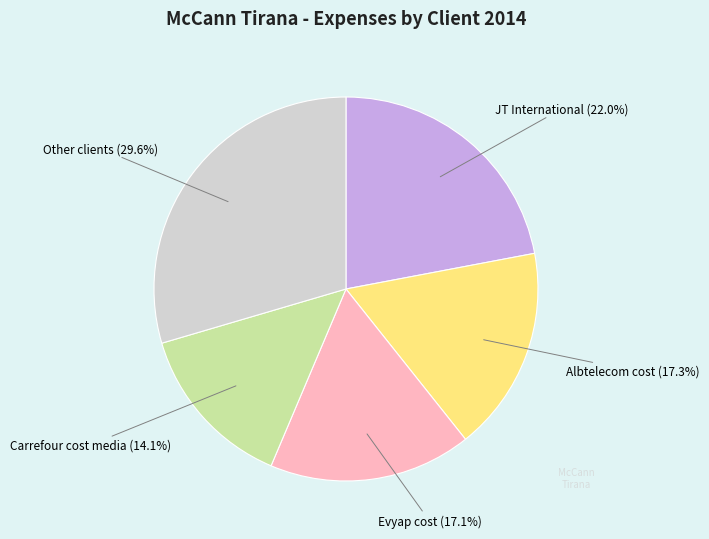

Is there any slice that represents more than half of the pie?

No